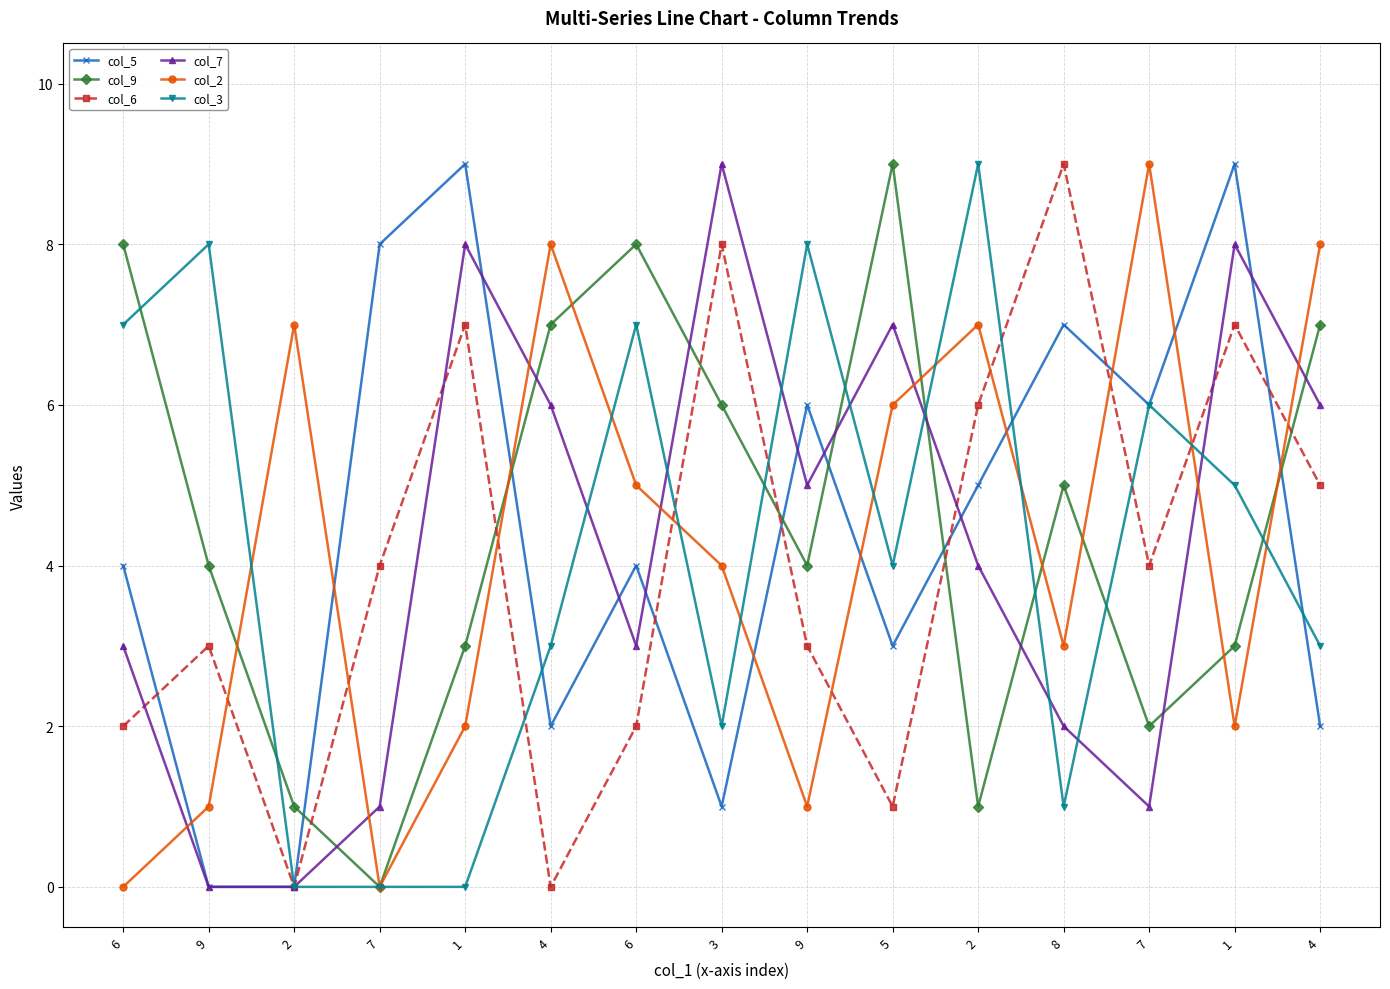

List the series in order of their peak value, lowest first.

col_5, col_9, col_6, col_7, col_2, col_3